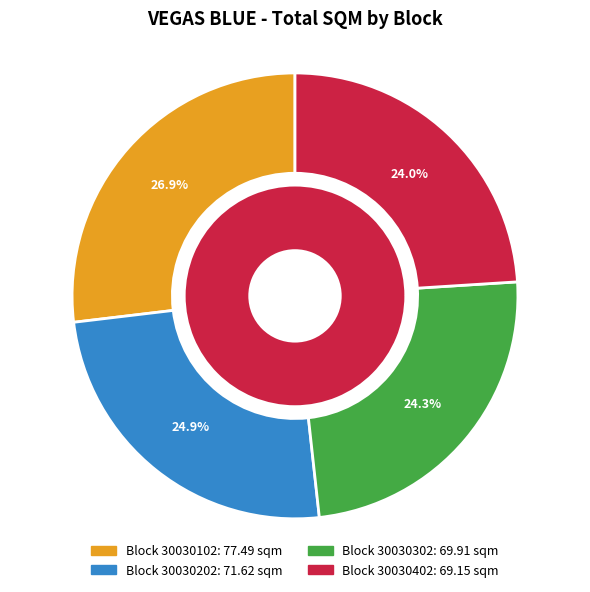

Which has a higher value, Block 30030102 or Block 30030202?

Block 30030102